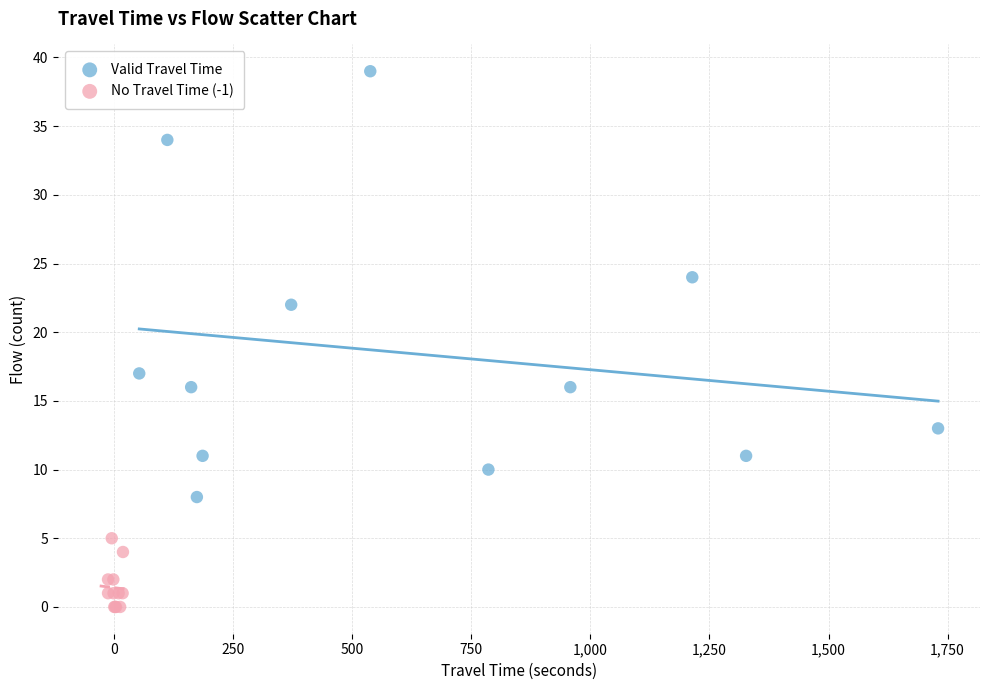

What are all the series names shown in the legend?

Valid Travel Time, No Travel Time (-1)